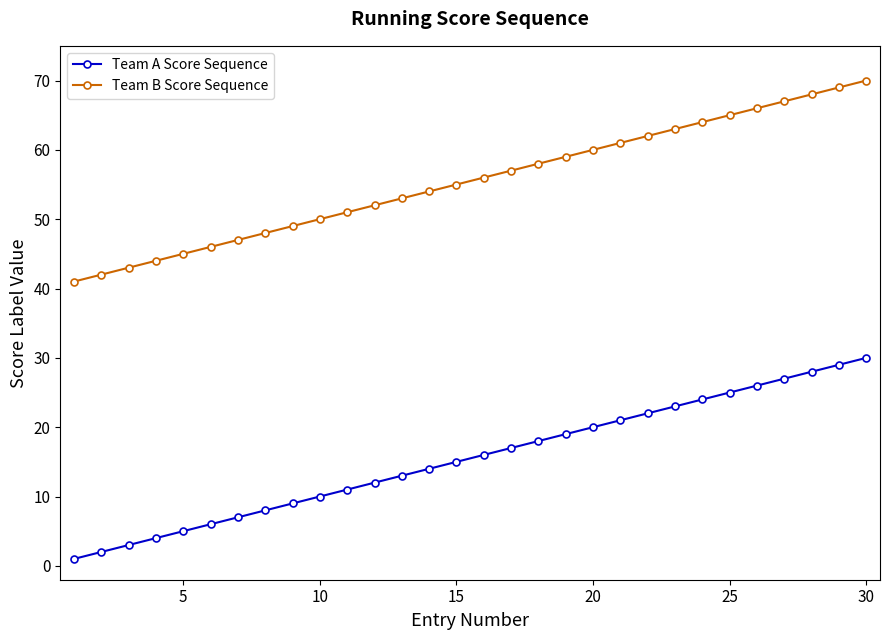

True or false: Team B Score Sequence and Team A Score Sequence intersect in this chart.

False